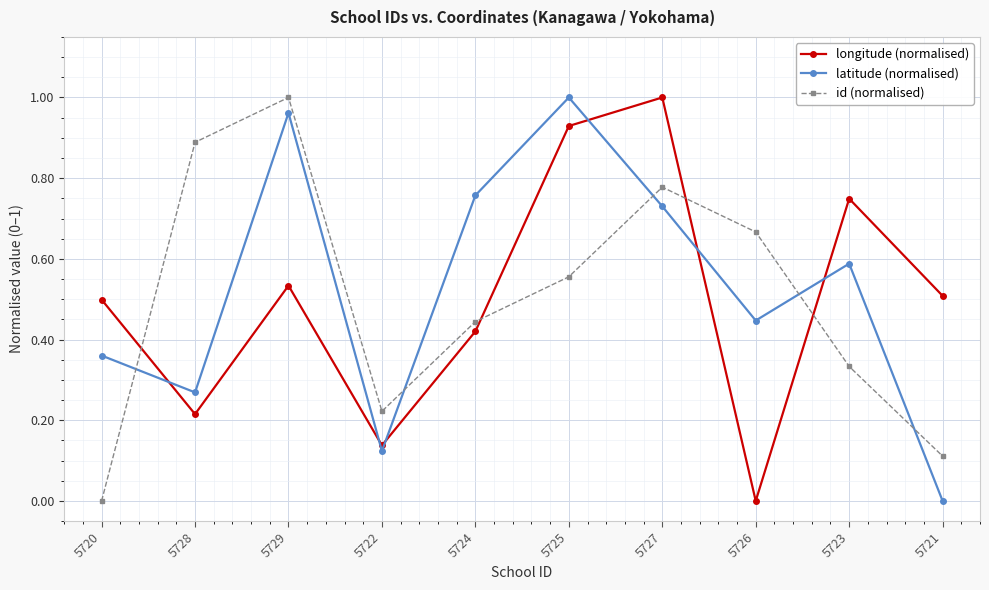

How many interior local valleys does the latitude (normalised) series have?

3